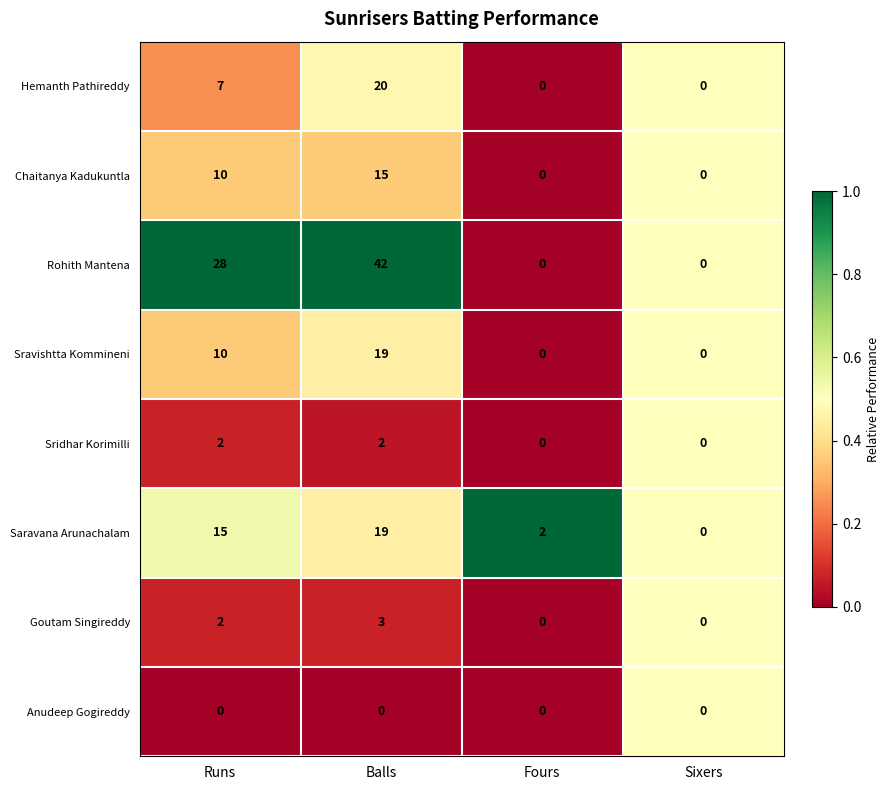

What is the difference between the maximum and minimum values in the Sravishtta Kommineni series?

19